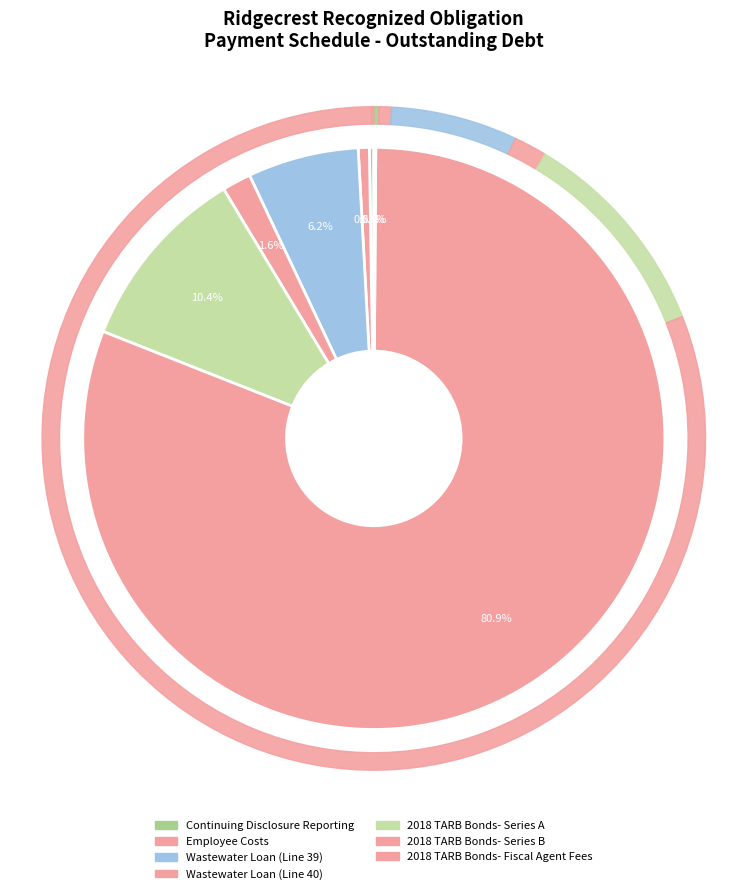

Do Wastewater Loan (Line 39) and 2018 TARB Bonds- Series B together represent more than half of the pie?

Yes